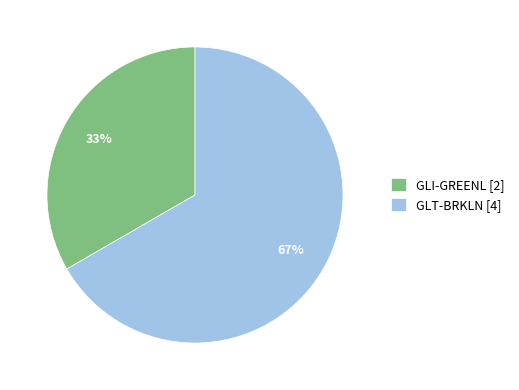

How many segments does this pie chart have?

2